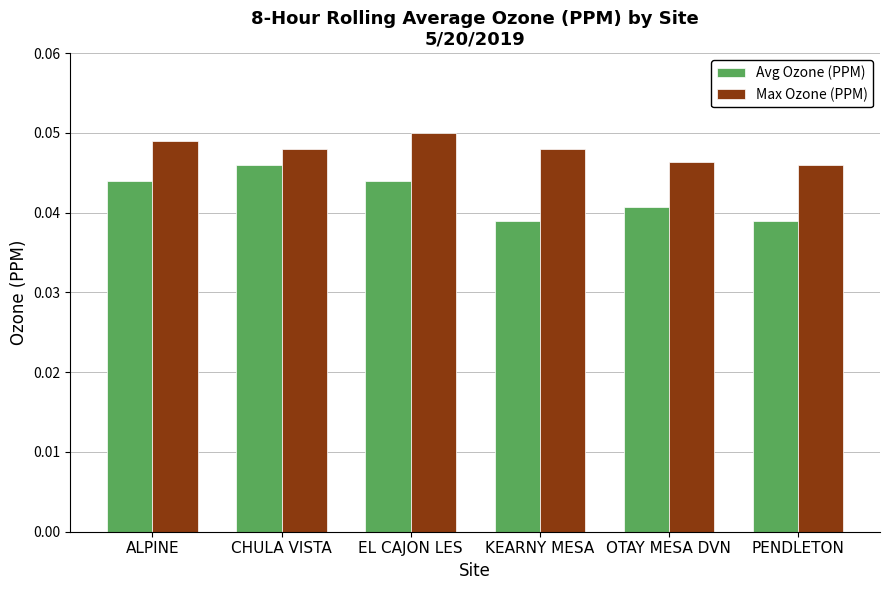

Which series changed the most between EL CAJON LES and OTAY MESA DVN?

Max Ozone (PPM)